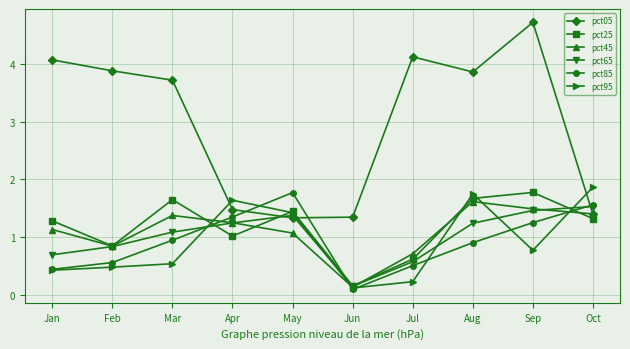

The value of pct85 at Aug is 0.9. True or false?

True